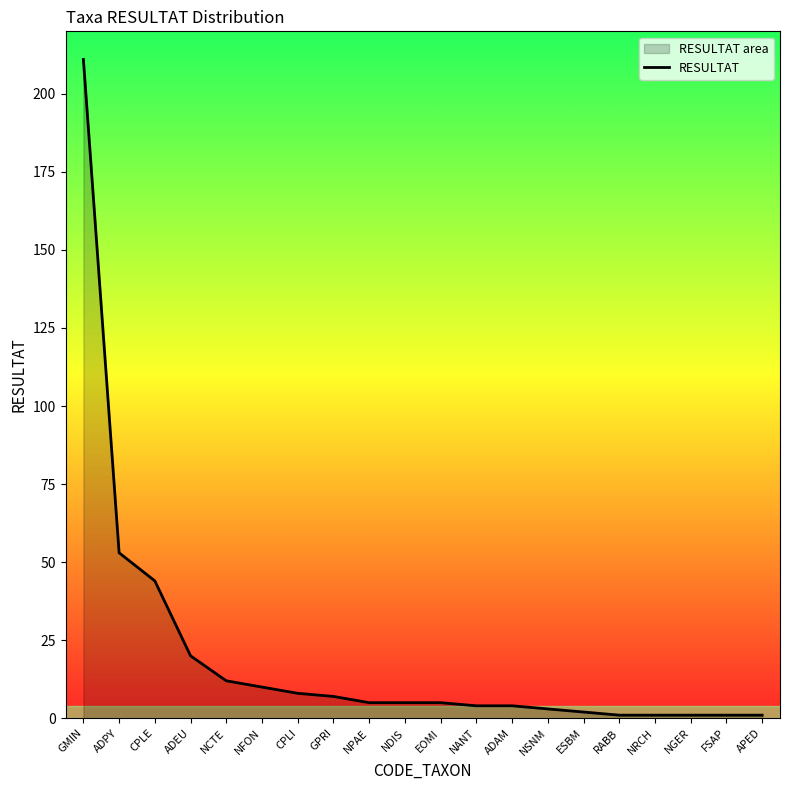

What is the label of the 4th point from the left?

ADEU